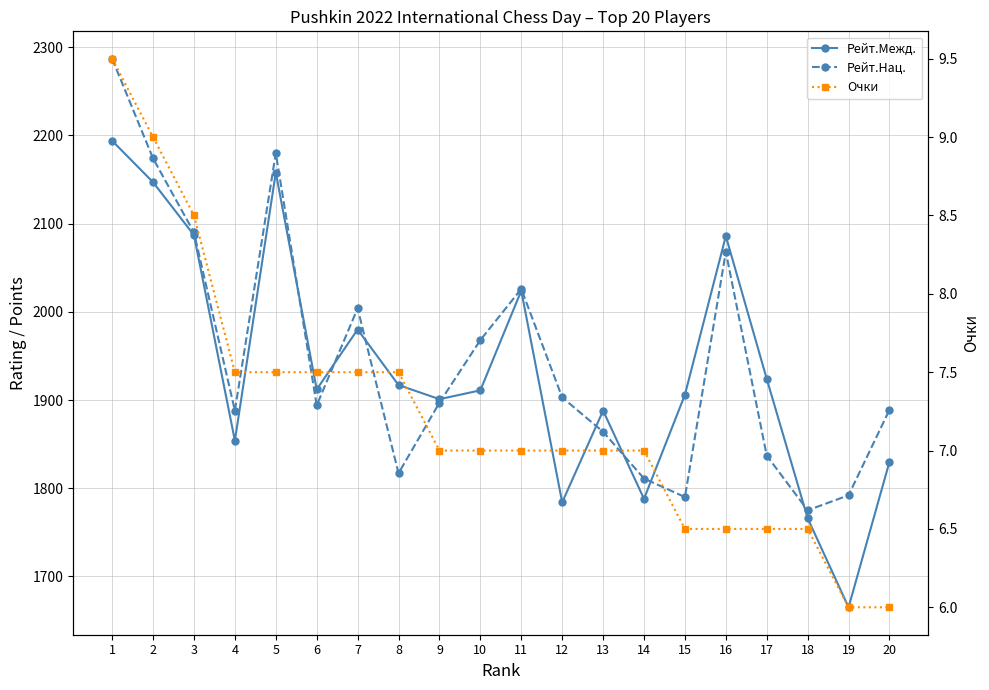

Where do Рейт.Нац. and Рейт.Межд. first cross each other?

5 and 6